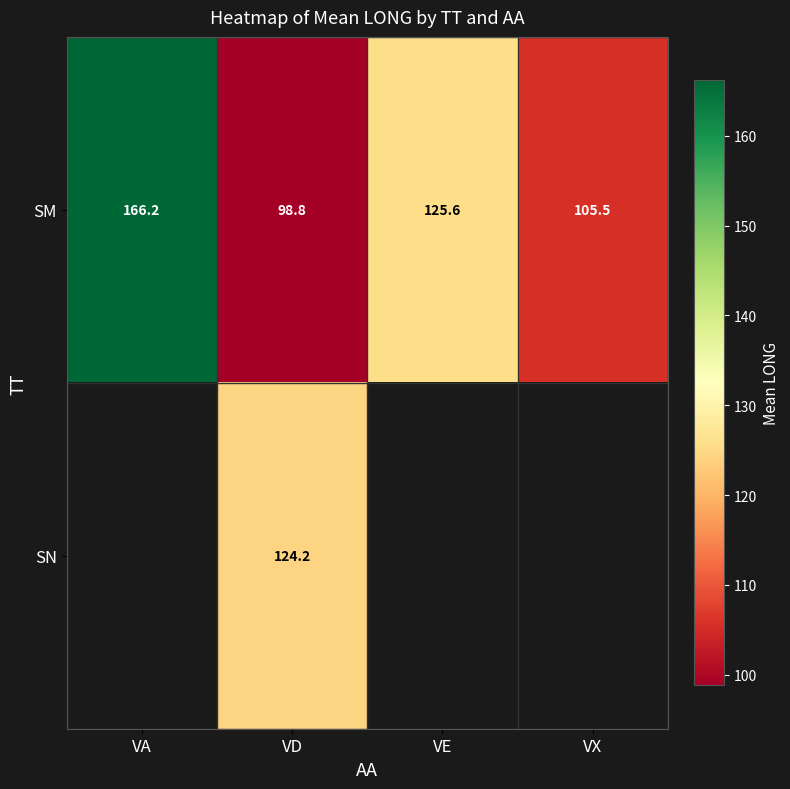

The SN series shows 124.2 at VD. True or false?

True